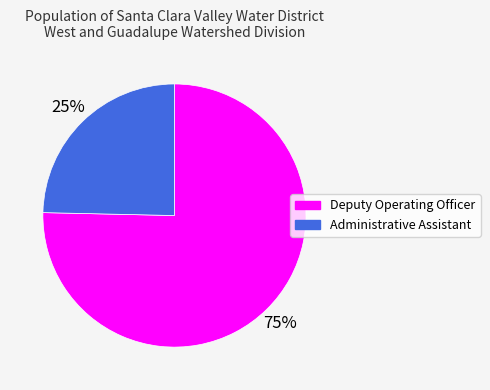

Which has a higher value, Deputy Operating Officer or Administrative Assistant?

Deputy Operating Officer